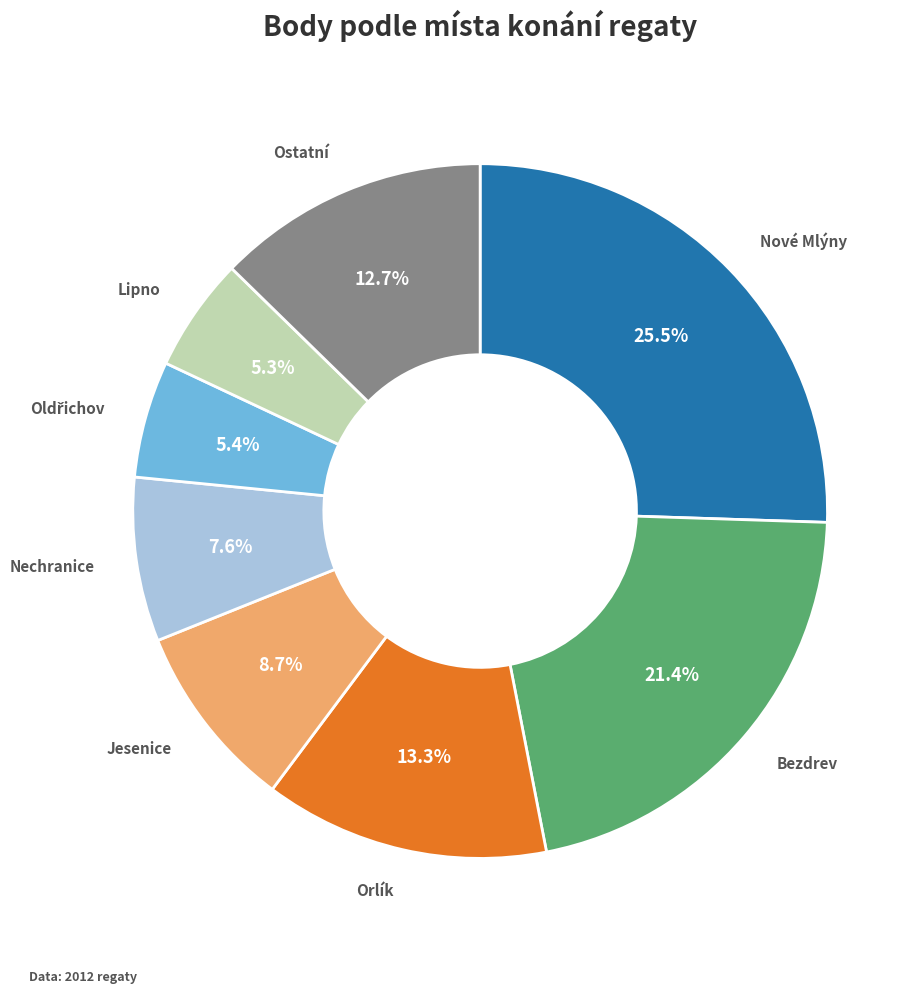

Is there any slice that represents more than half of the pie?

No